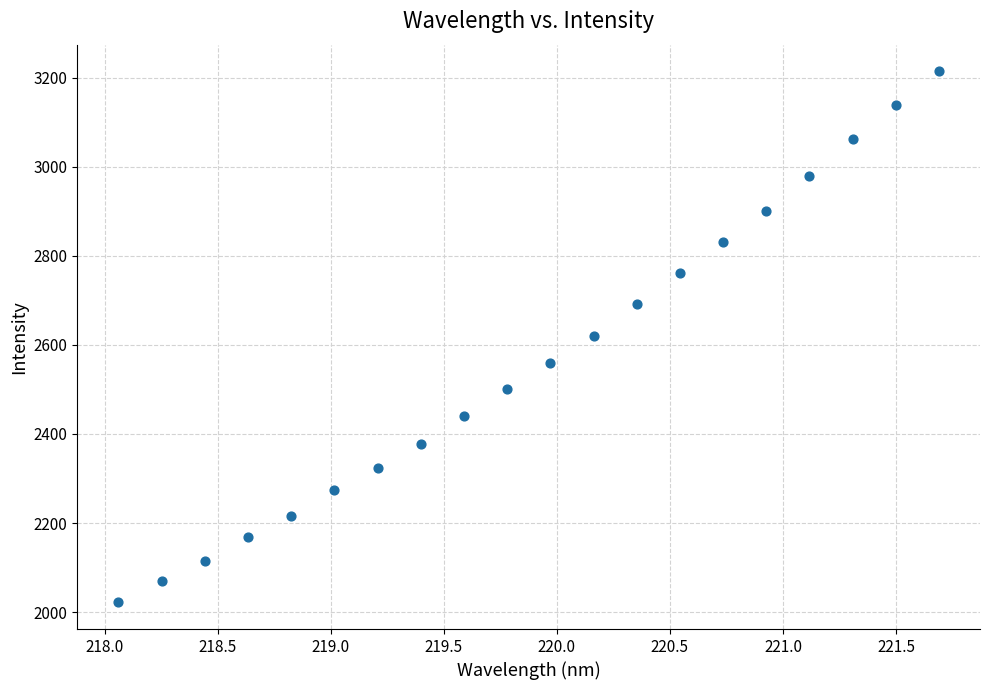

What is the range of Y values (max minus min)?

1193.0